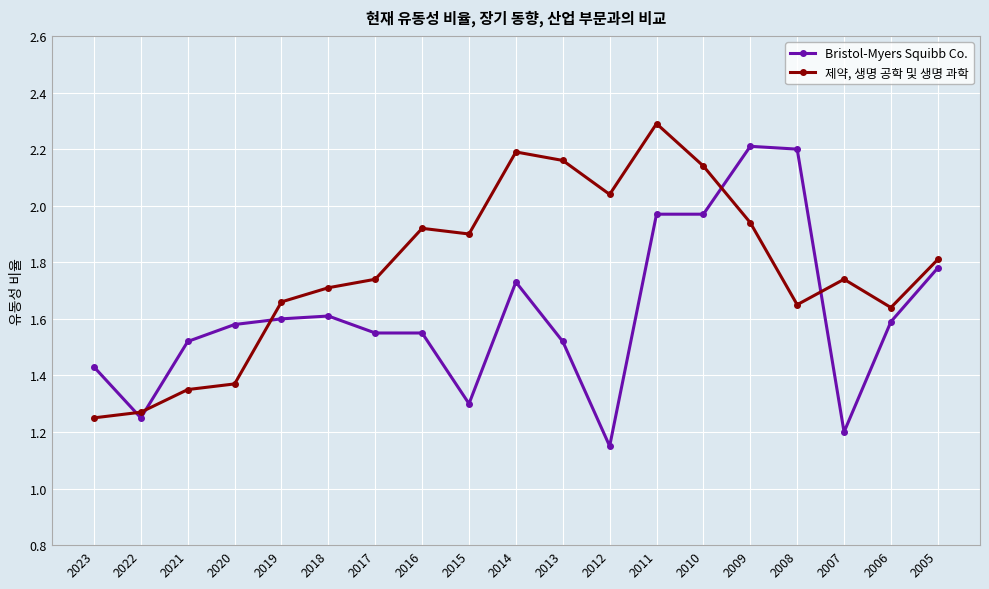

What is the total value across all series at 2021?

2.9